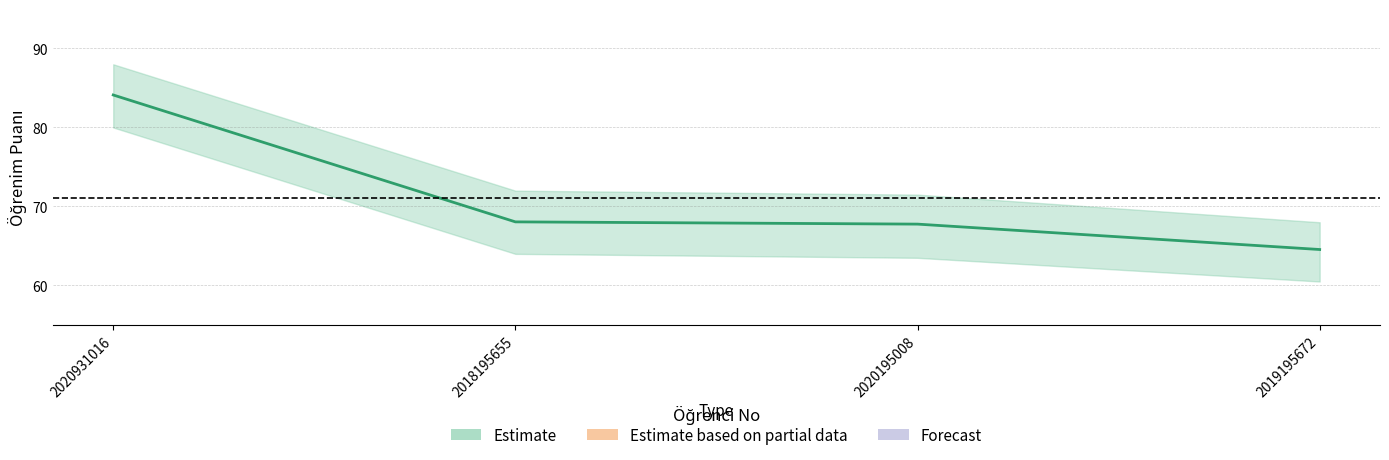

True or false: the data shows 64.5 at 2019195672.

True